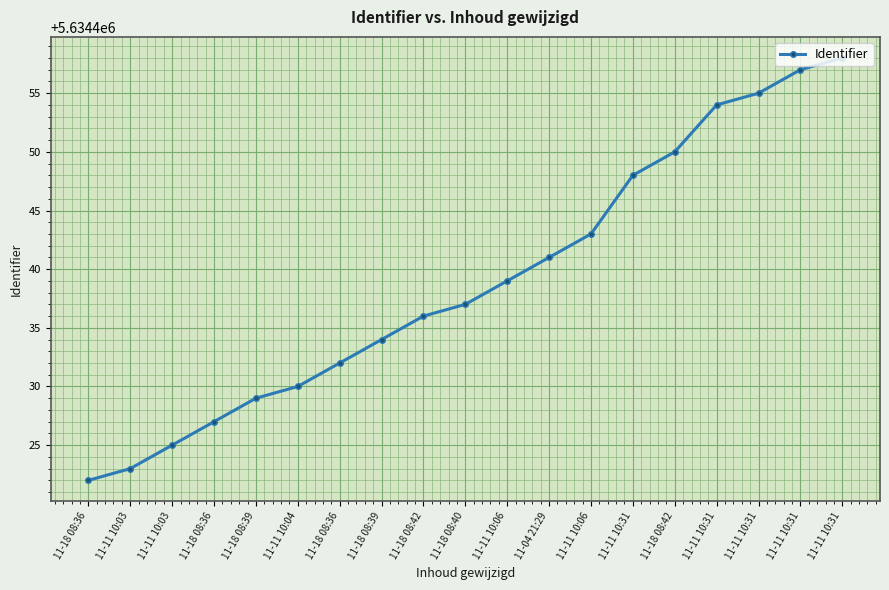

True or false: the data shows 5634455 at 11-11 10:31.

True